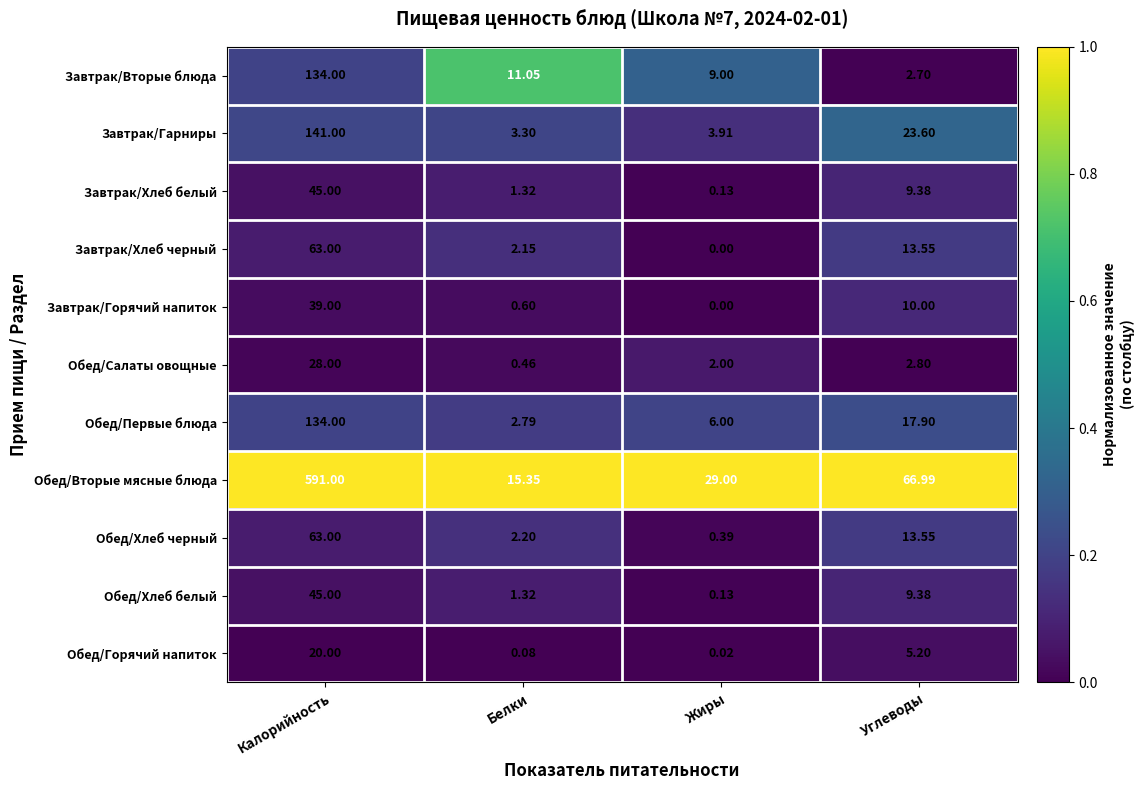

Rank the categories by Обед/Хлеб белый value from highest to lowest.

Калорийность, Углеводы, Белки, Жиры